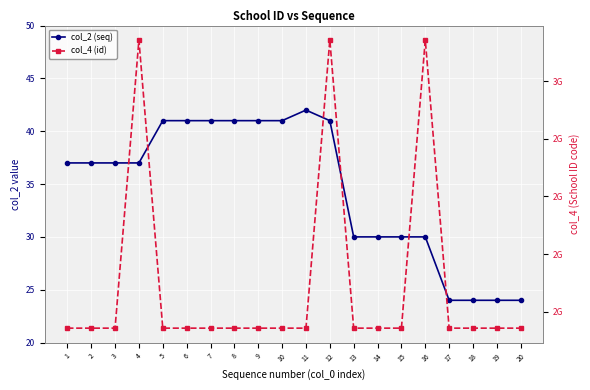

Which series changed the most between 11 and 14?

col_4 (id)